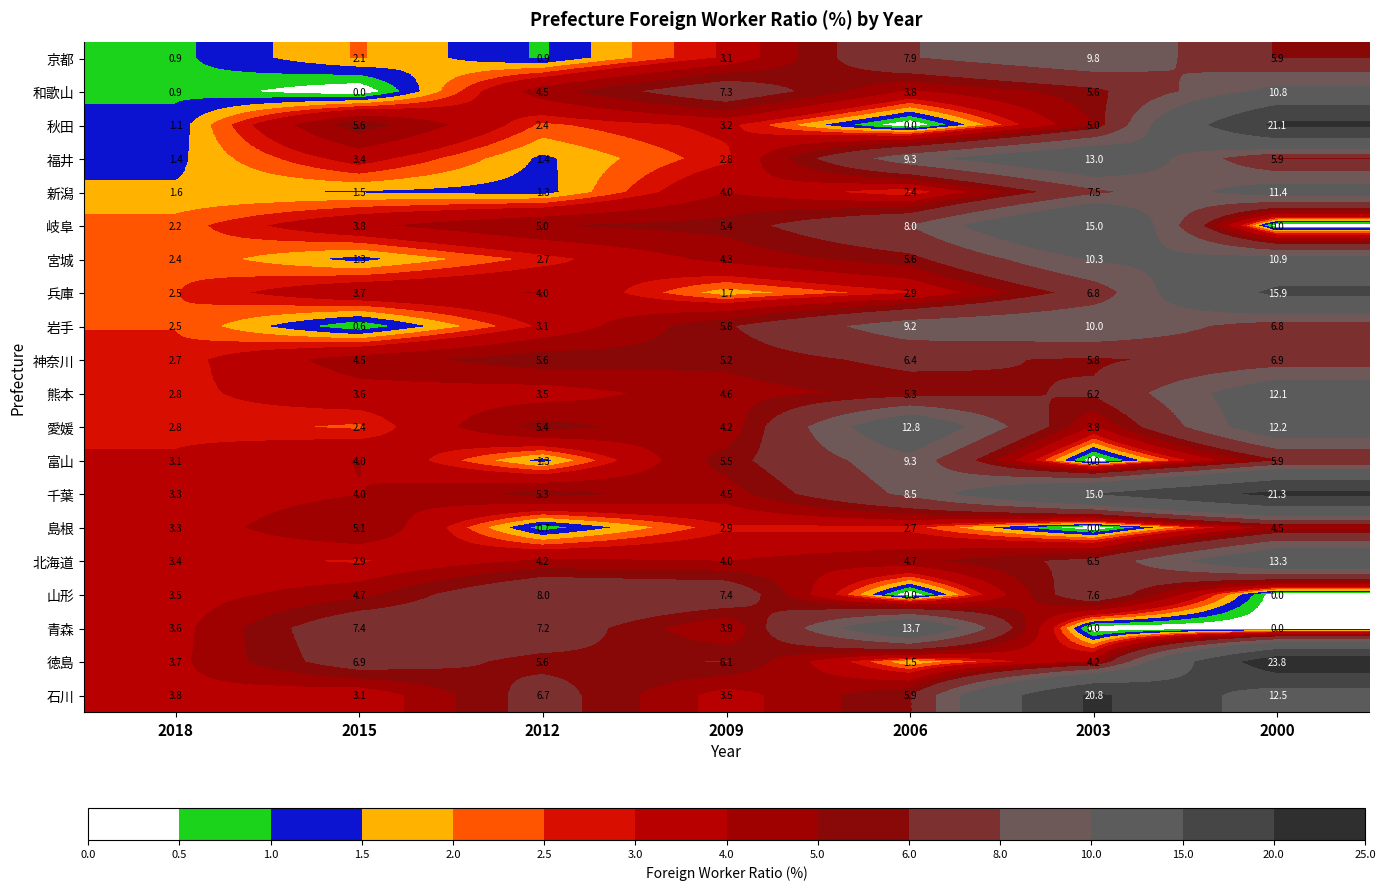

Rank the series by their maximum value, from highest to lowest.

徳島, 千葉, 秋田, 石川, 兵庫, 岐阜, 青森, 北海道, 福井, 愛媛, 熊本, 新潟, 宮城, 和歌山, 岩手, 京都, 富山, 山形, 神奈川, 島根